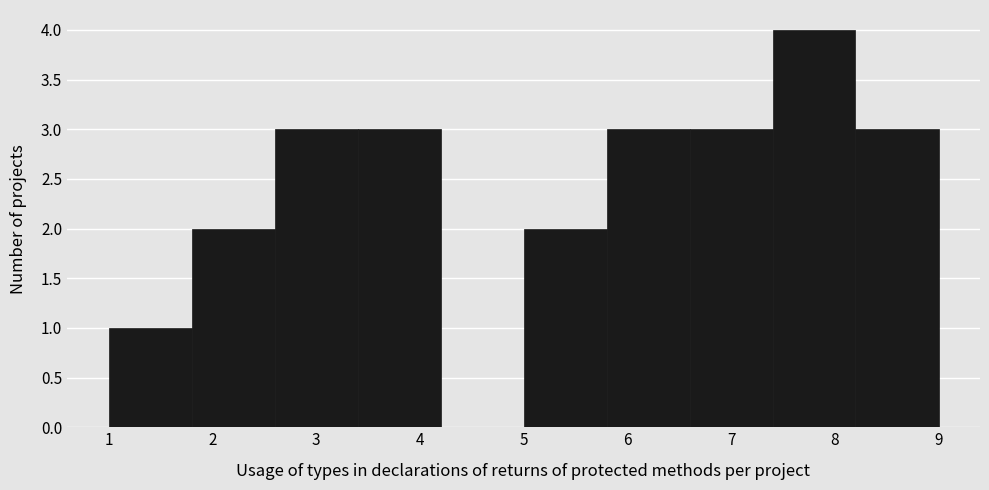

Over which range of the x-axis is the bar tallest?

7.4 to 8.2